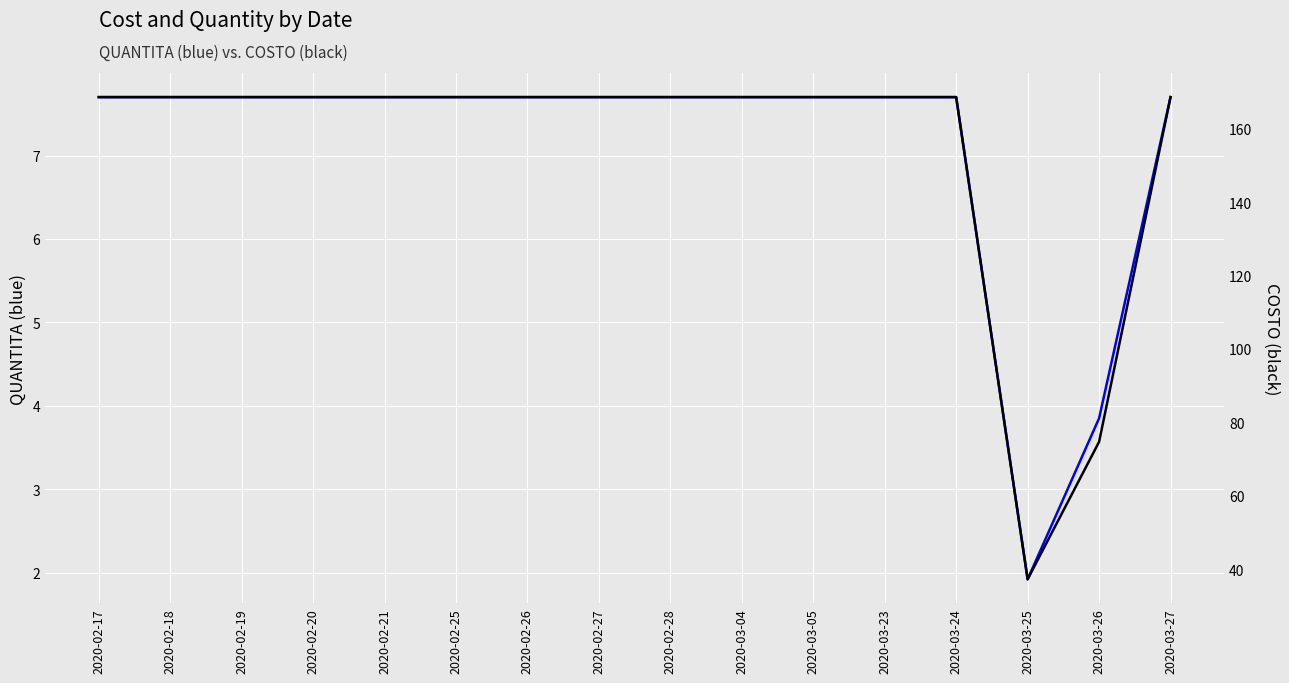

List the series in order of their overall mean, highest first.

COSTO, QUANTITA